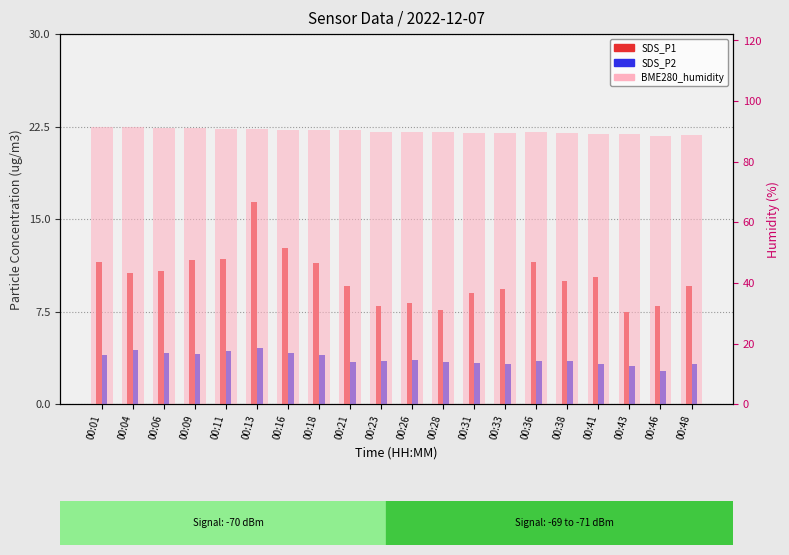

True or false: SDS_P2 has a value of 3.4 at 00:28.

True